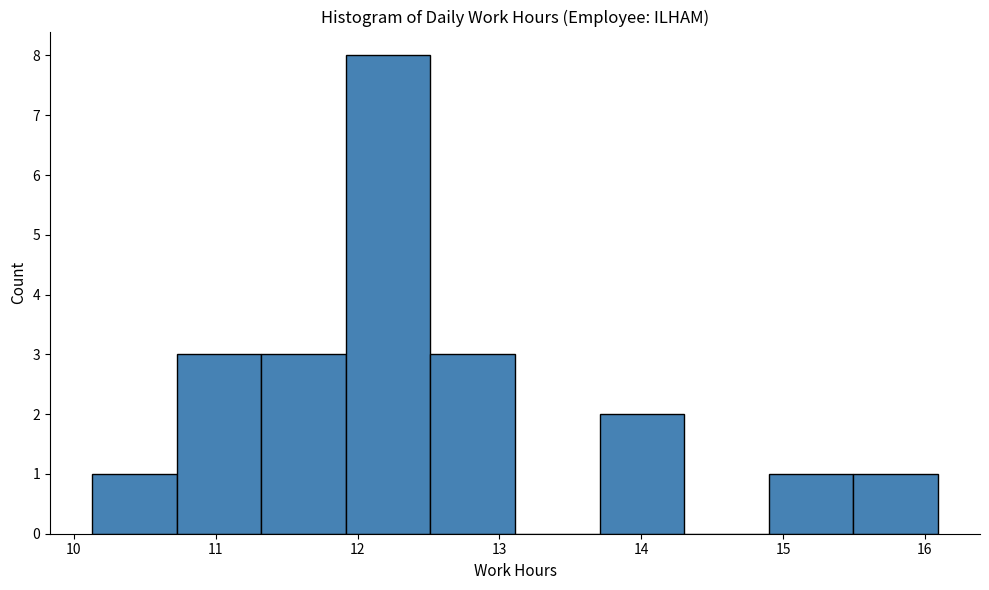

Which range on the x-axis has the tallest bar?

11.9 to 12.5